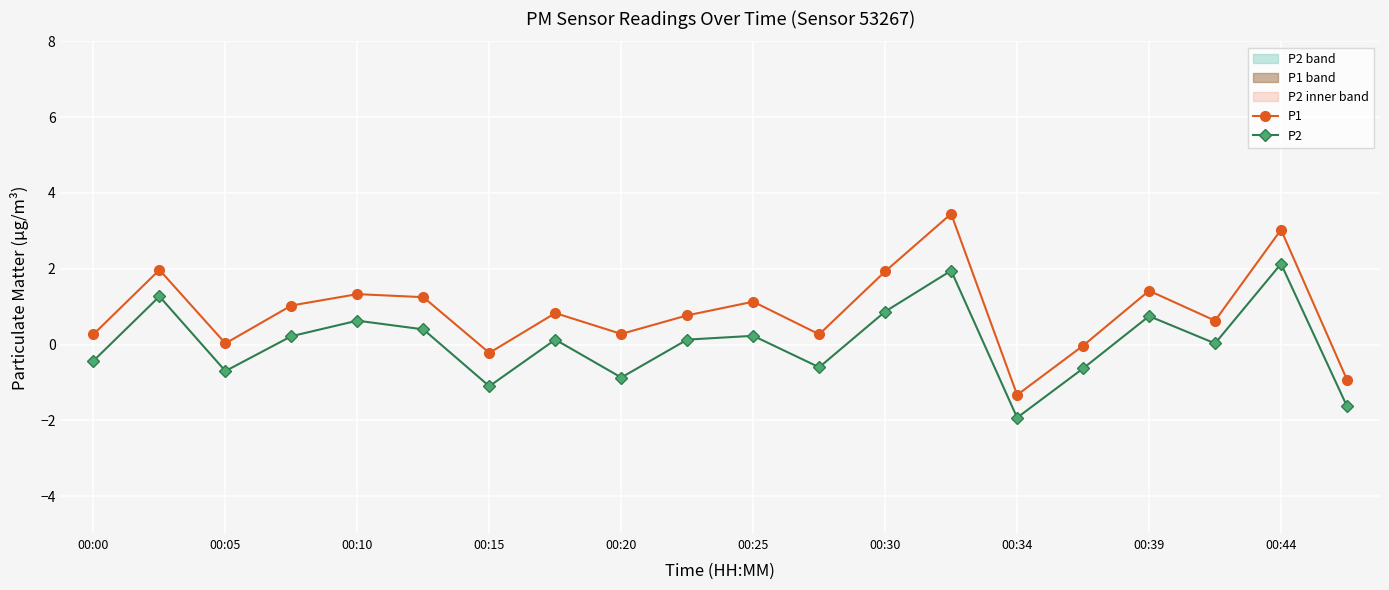

How many categories are shown in the chart?

20